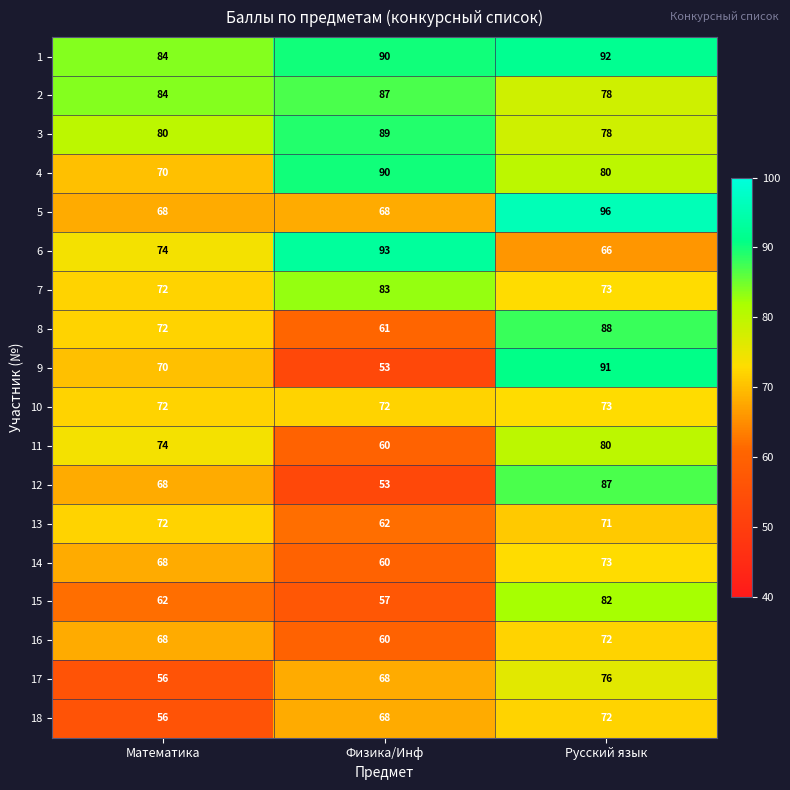

What is the difference between the maximum and minimum values in the 2 series?

9